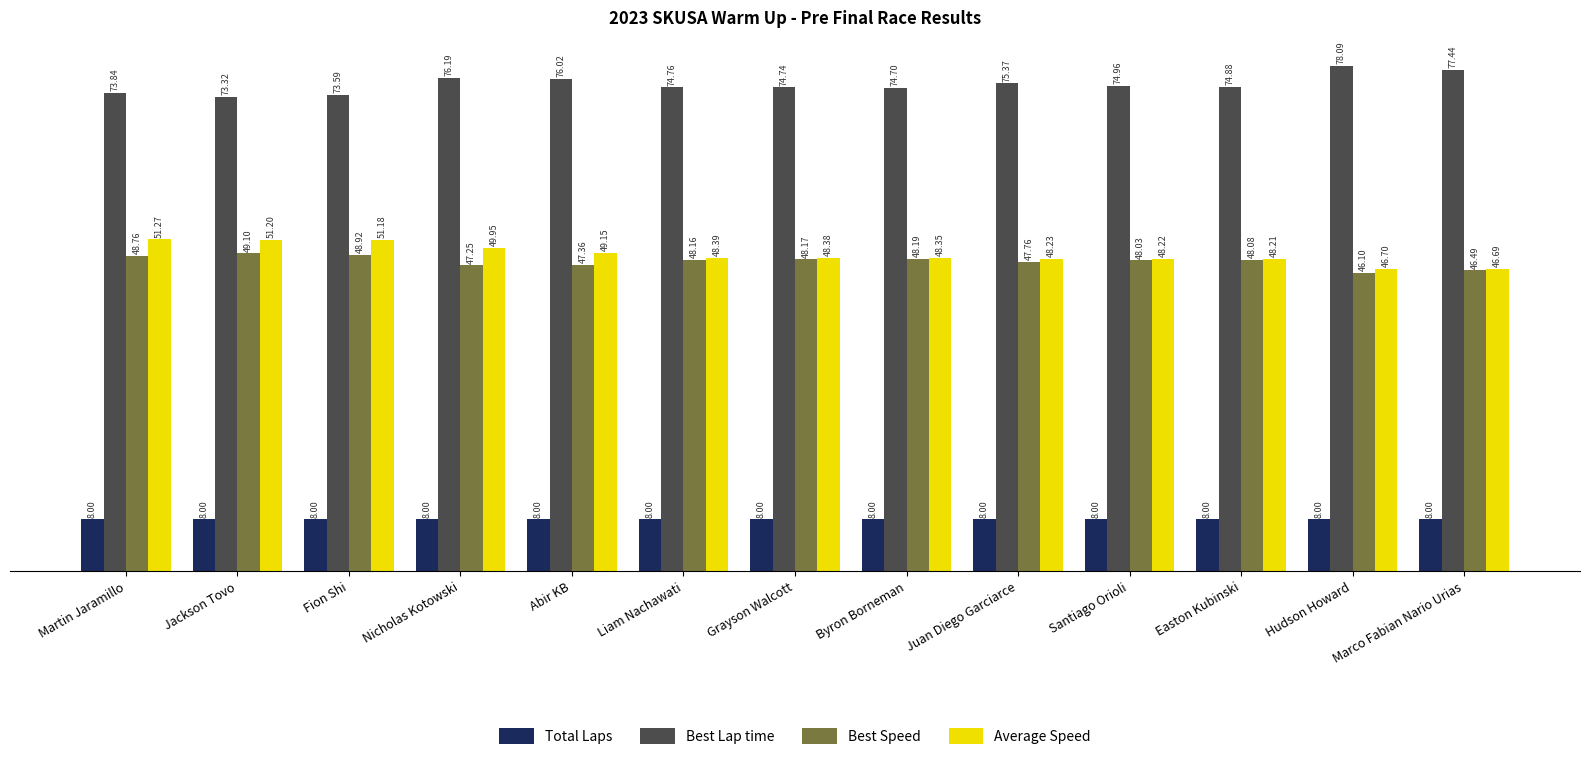

Which category has the highest value in the Average Speed series?

Martin Jaramillo